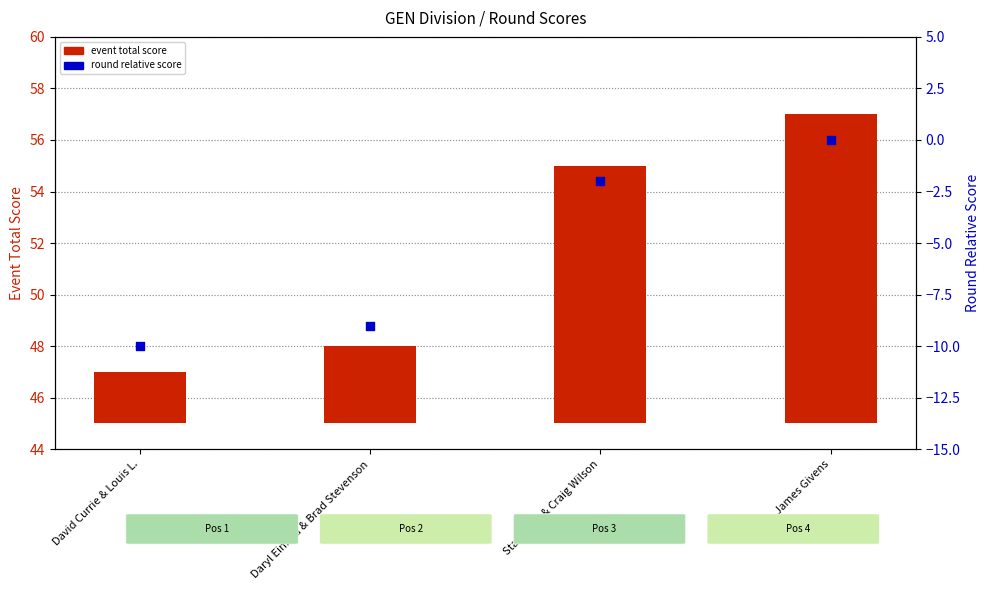

What are all the series names shown in the legend?

event total score, round relative score